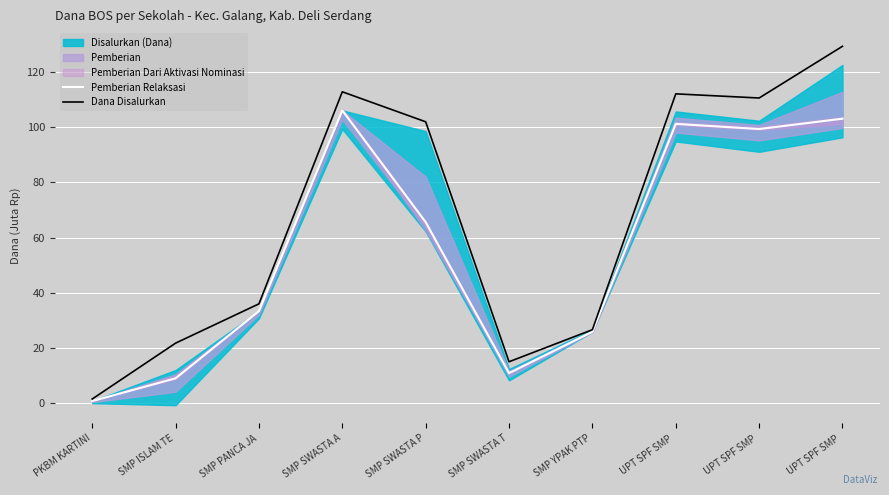

Reading right to left, transcribe all the data shown in this chart.

Pemberian Relaksasi: UPT SPF SMP =103.1	UPT SPF SMP =99.4	UPT SPF SMP =101.2	SMP YPAK PTP=25.9	SMP SWASTA T=10.9	SMP SWASTA P=65.6	SMP SWASTA A=106.1	SMP PANCA JA=33.4	SMP ISLAM TE=9.0	PKBM KARTINI=0.8
Dana Disalurkan: UPT SPF SMP =129.4	UPT SPF SMP =110.6	UPT SPF SMP =112.1	SMP YPAK PTP=26.6	SMP SWASTA T=15.0	SMP SWASTA P=102.0	SMP SWASTA A=112.9	SMP PANCA JA=36.0	SMP ISLAM TE=21.8	PKBM KARTINI=1.5